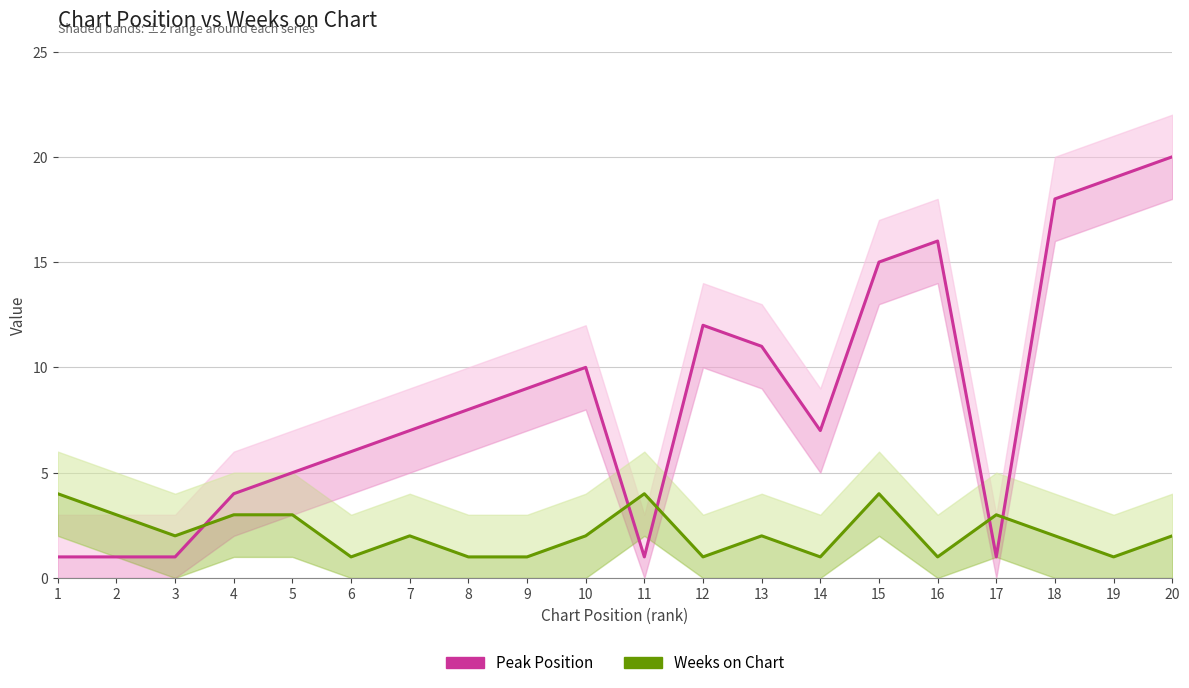

Where is Weeks on Chart nearest to the value 2?

3